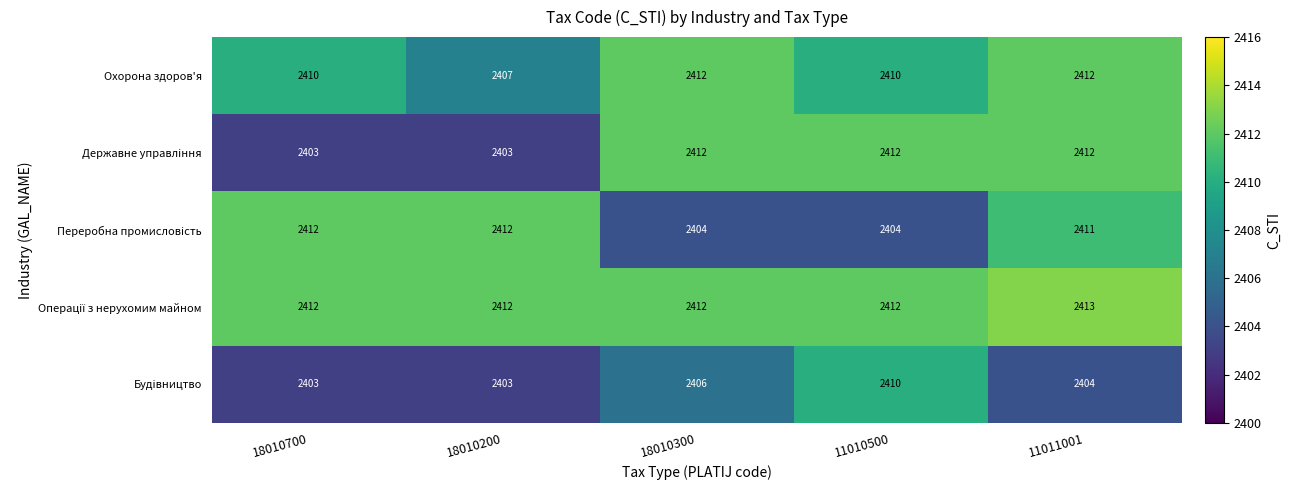

True or false: Державне управлiння has a value of 2412 at 18010300.

True